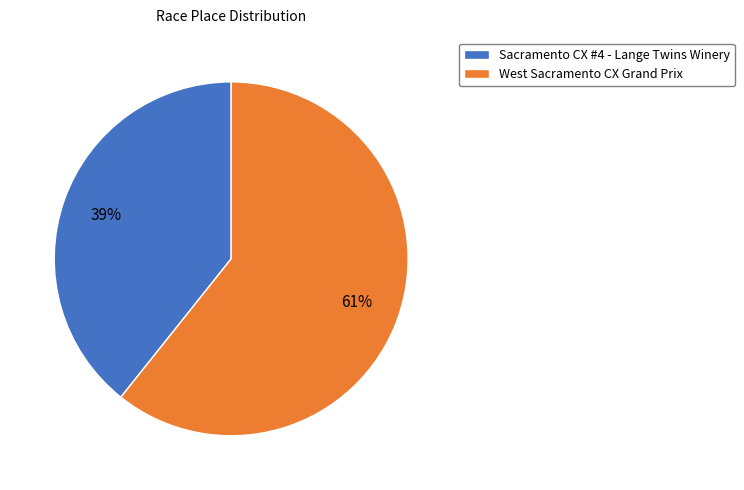

Rank the categories by value from highest to lowest.

West Sacramento CX Grand Prix, Sacramento CX #4 - Lange Twins Winery